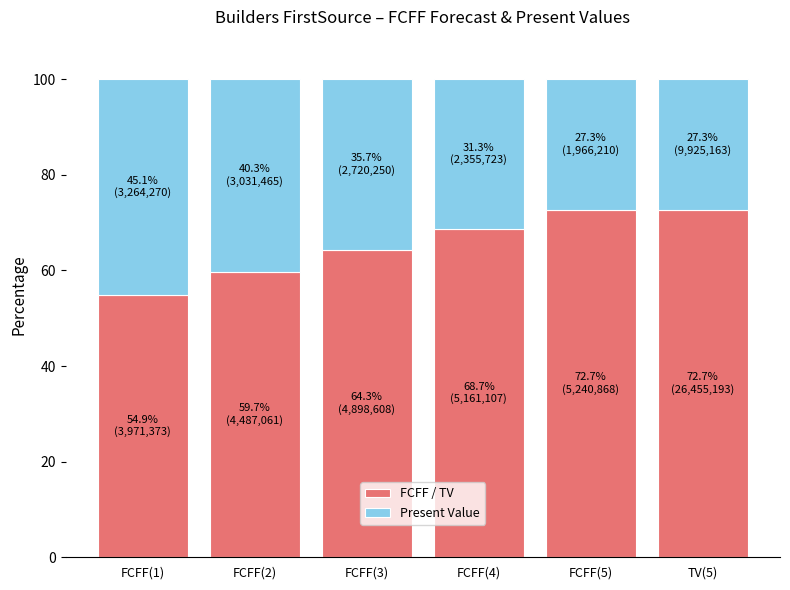

Does the chart contain stacked bars?

Yes